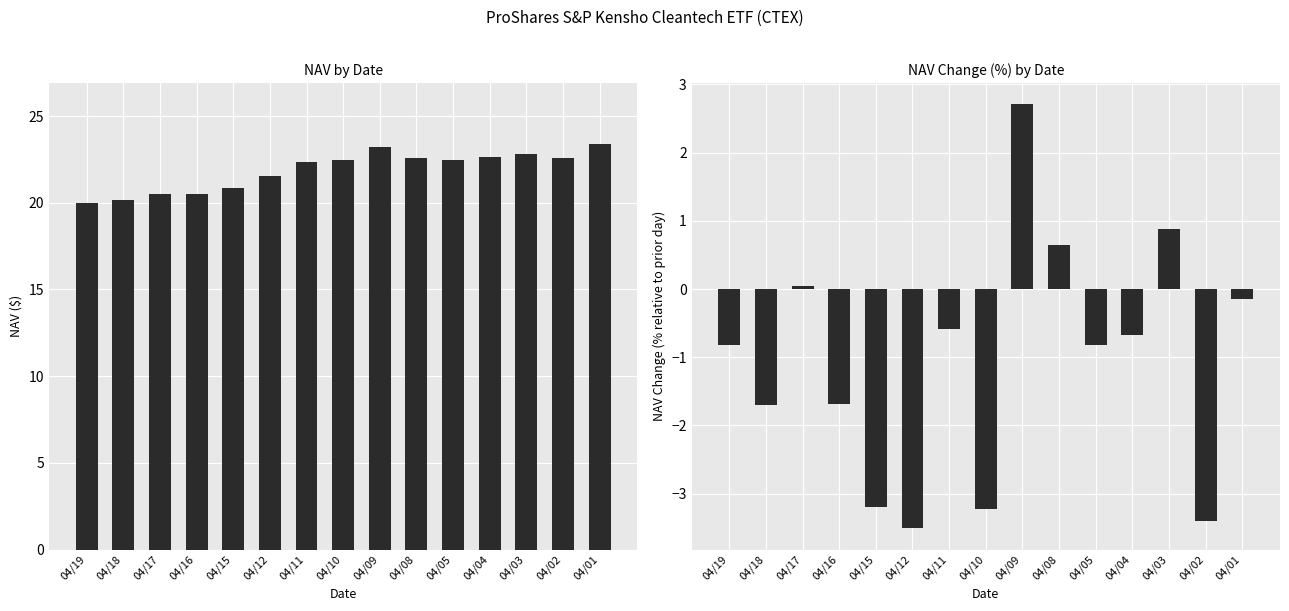

How many values in the NAV Change (%) series exceed 0?

4